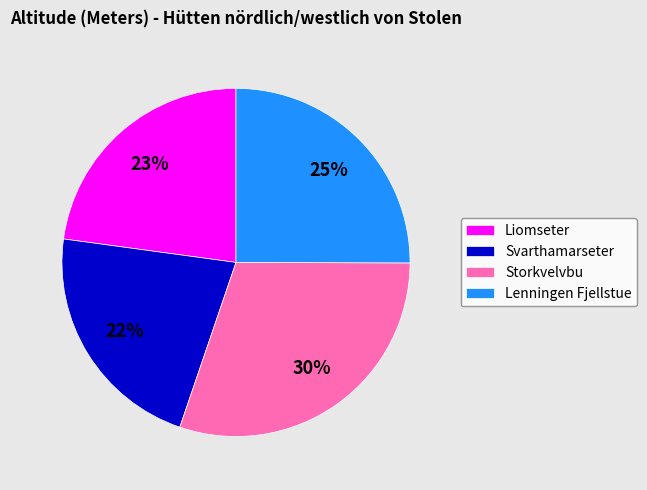

To the nearest percent, what is the difference between the Liomseter and Storkvelvbu slice percentages?

7%